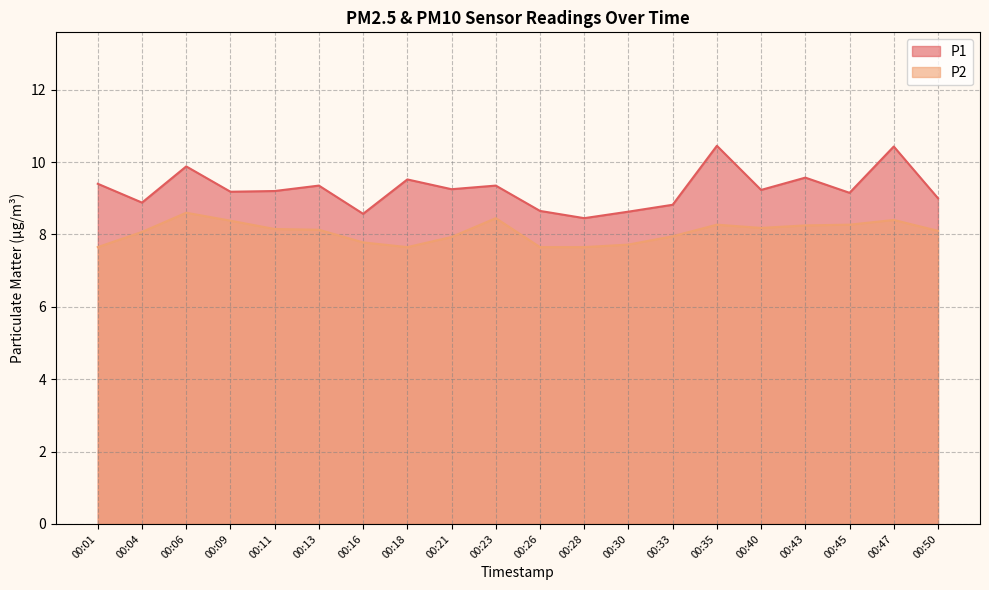

At 00:16, list the series in order from largest to smallest.

P1, P2